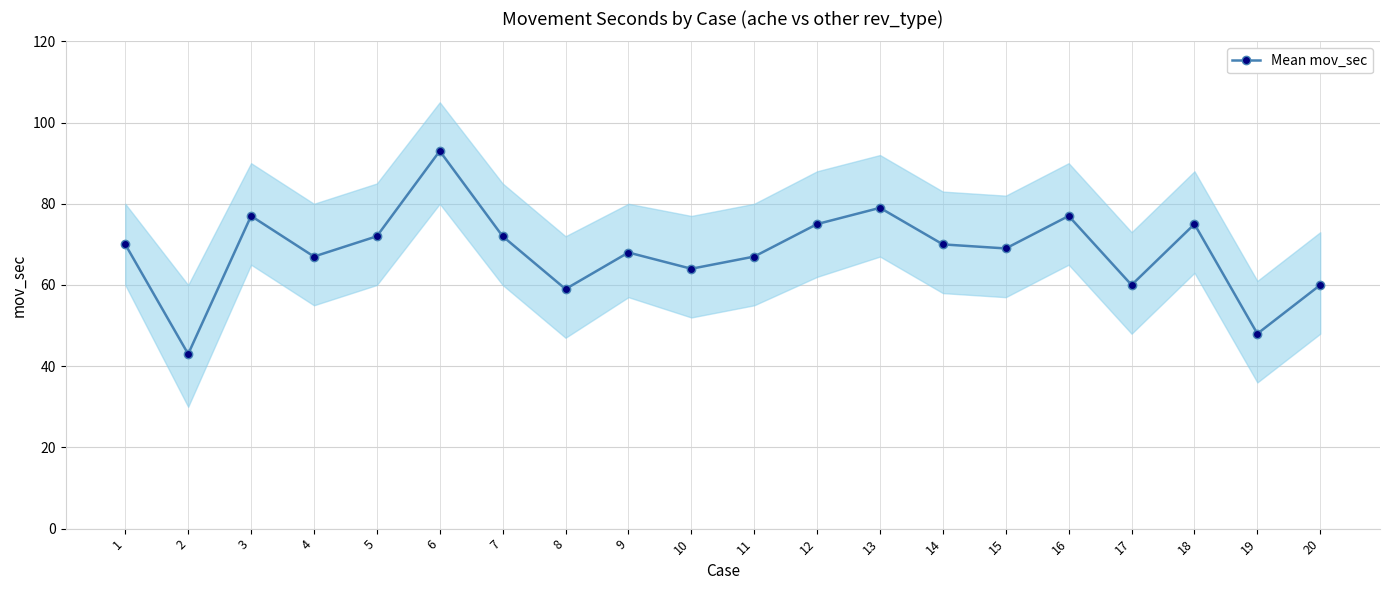

True or false: there are more than 2 points higher than both neighbors.

True